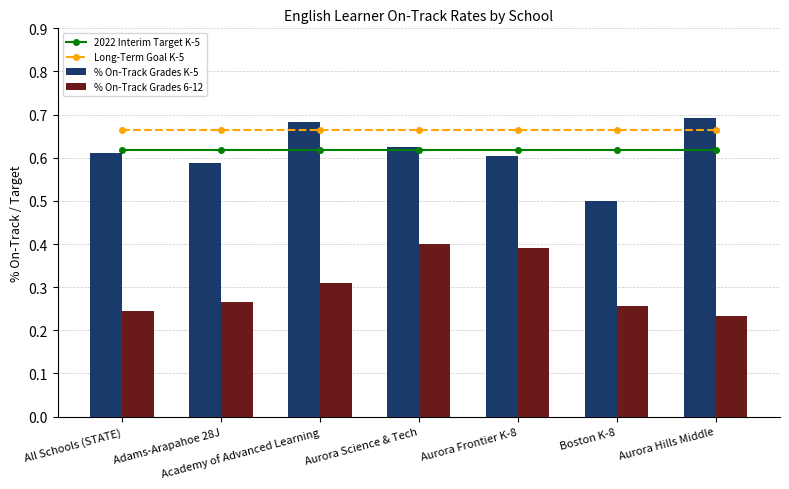

Rank the series by their maximum value, from highest to lowest.

% On-Track Grades K-5, Long-Term Goal K-5, 2022 Interim Target K-5, % On-Track Grades 6-12